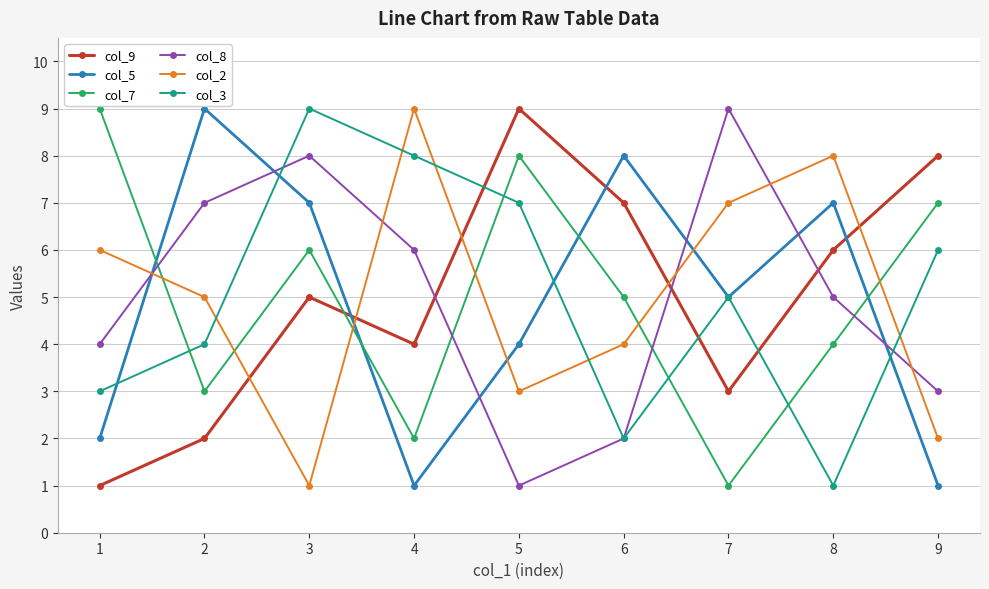

How many interior local valleys does the col_9 series have?

2